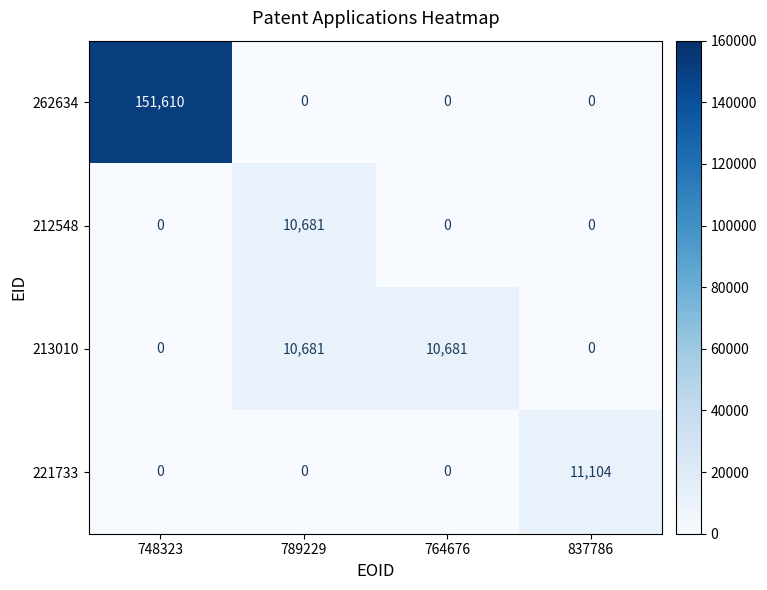

Reading right to left, extract all data points from this chart.

262634: 0	0	0	151610
212548: 0	0	10681	0
213010: 0	10681	10681	0
221733: 11104	0	0	0